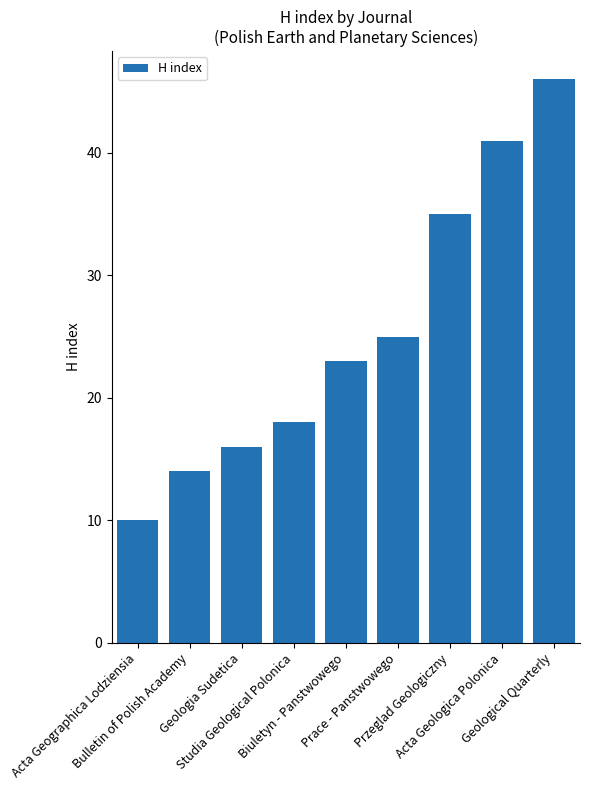

How many data points are less than 23?

4